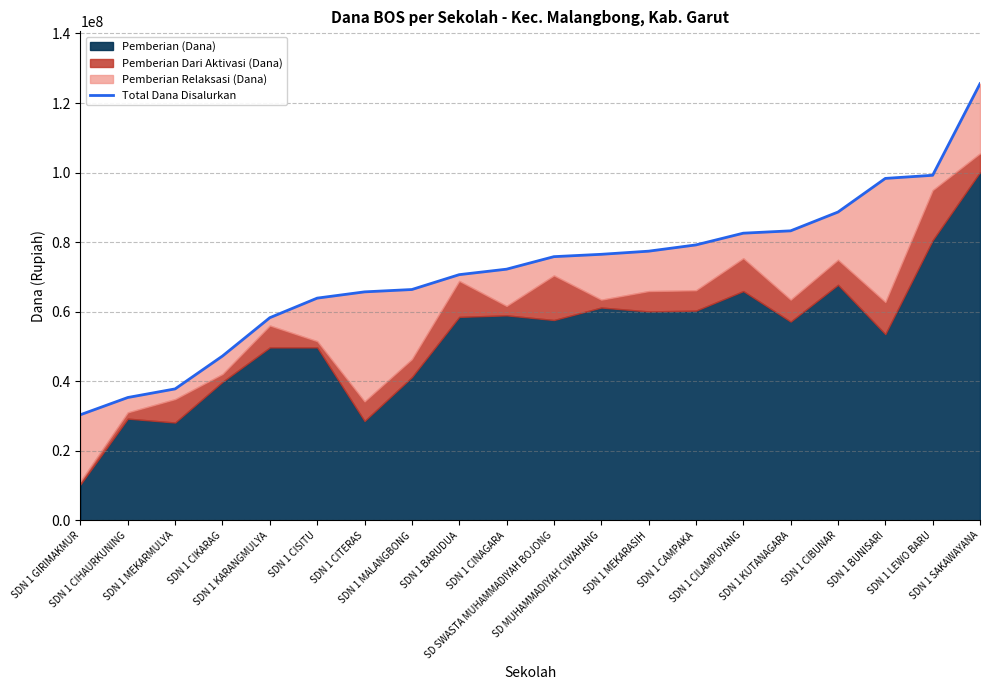

Which label corresponds to the largest value in the chart?

SDN 1 SAKAWAYANA